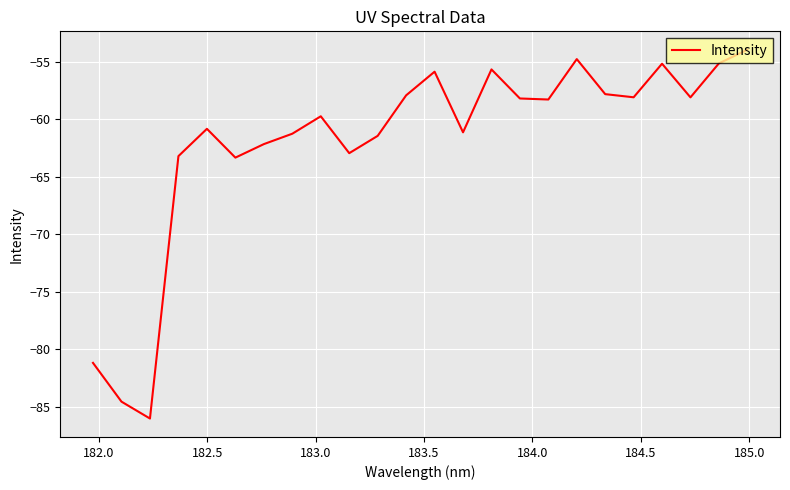

What is the minimum value shown in the chart?

-86.0